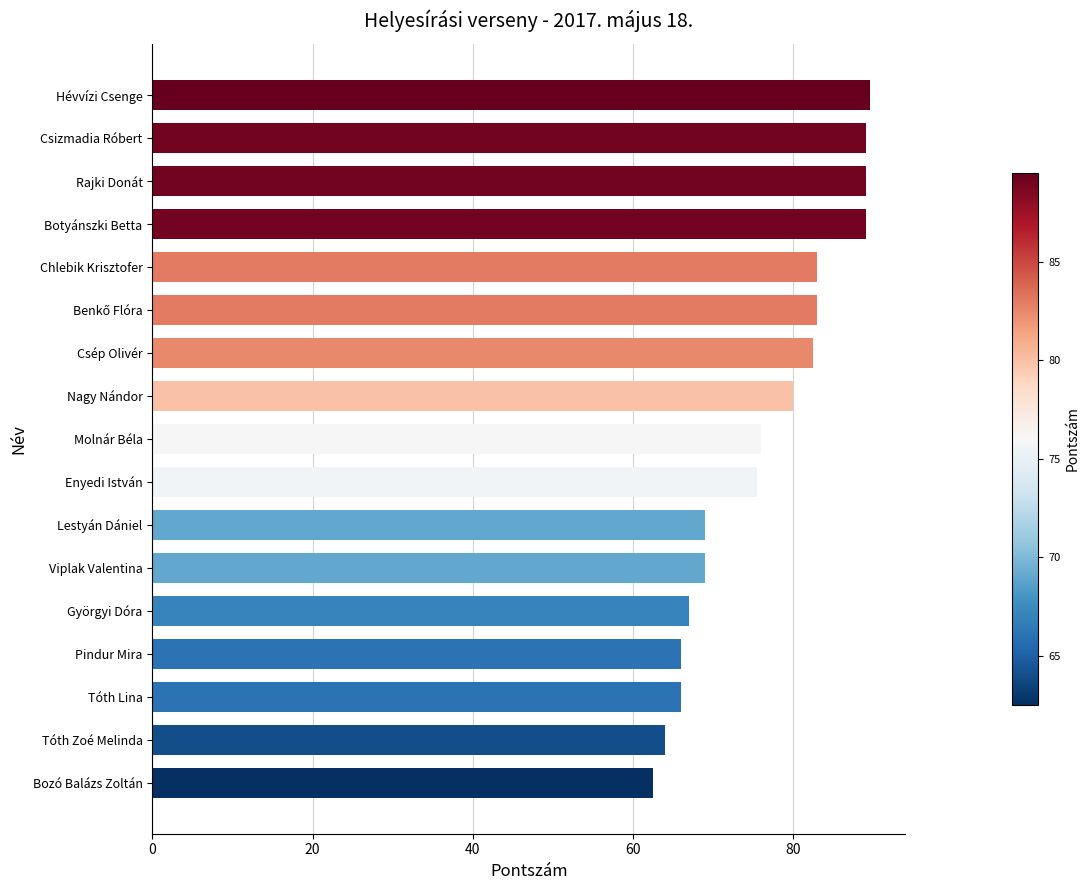

What is the average value?

76.5